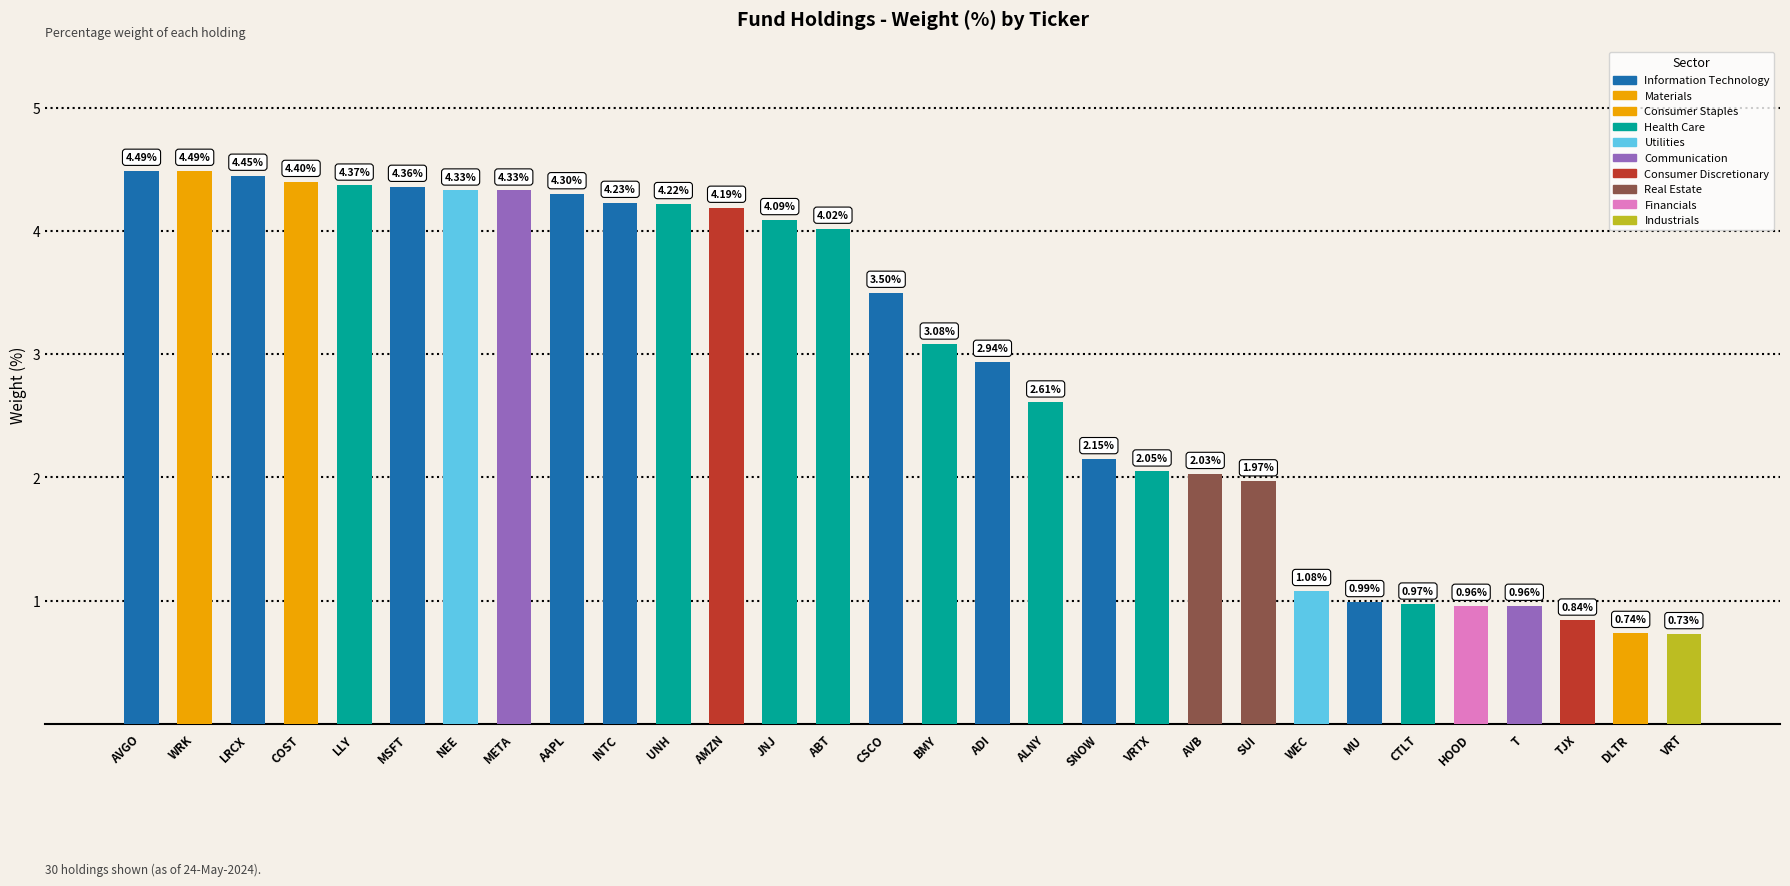

How many bars are there in total?

30